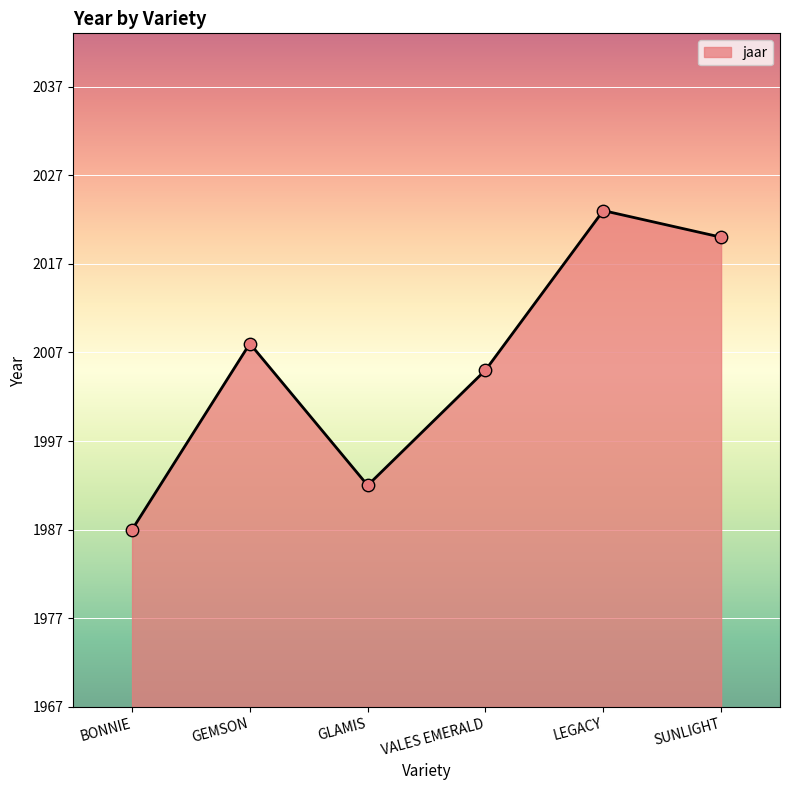

What is the change in value from GLAMIS to SUNLIGHT?

+28